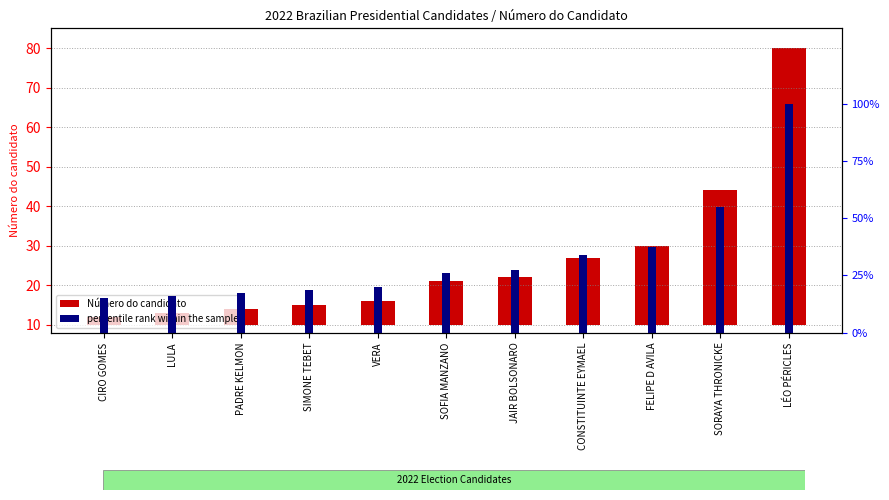

How many distinct data groups are displayed?

2